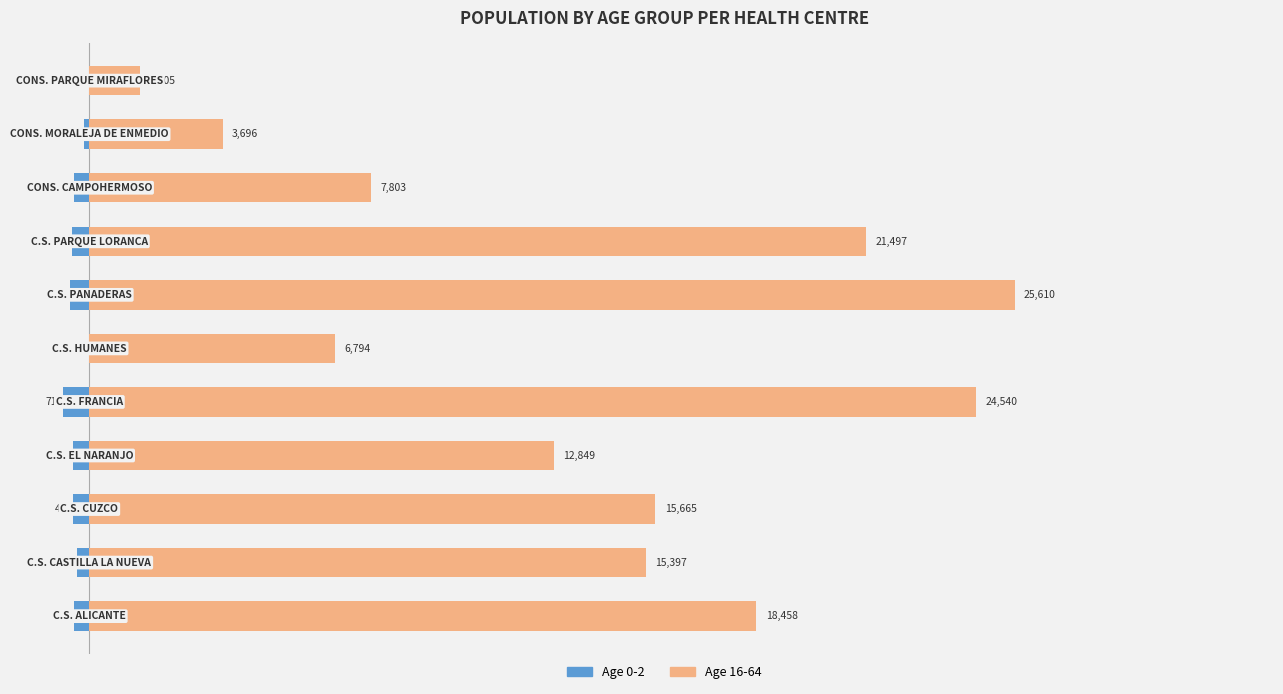

What is the spread (max minus min) of values at C.S. EL NARANJO?

13312